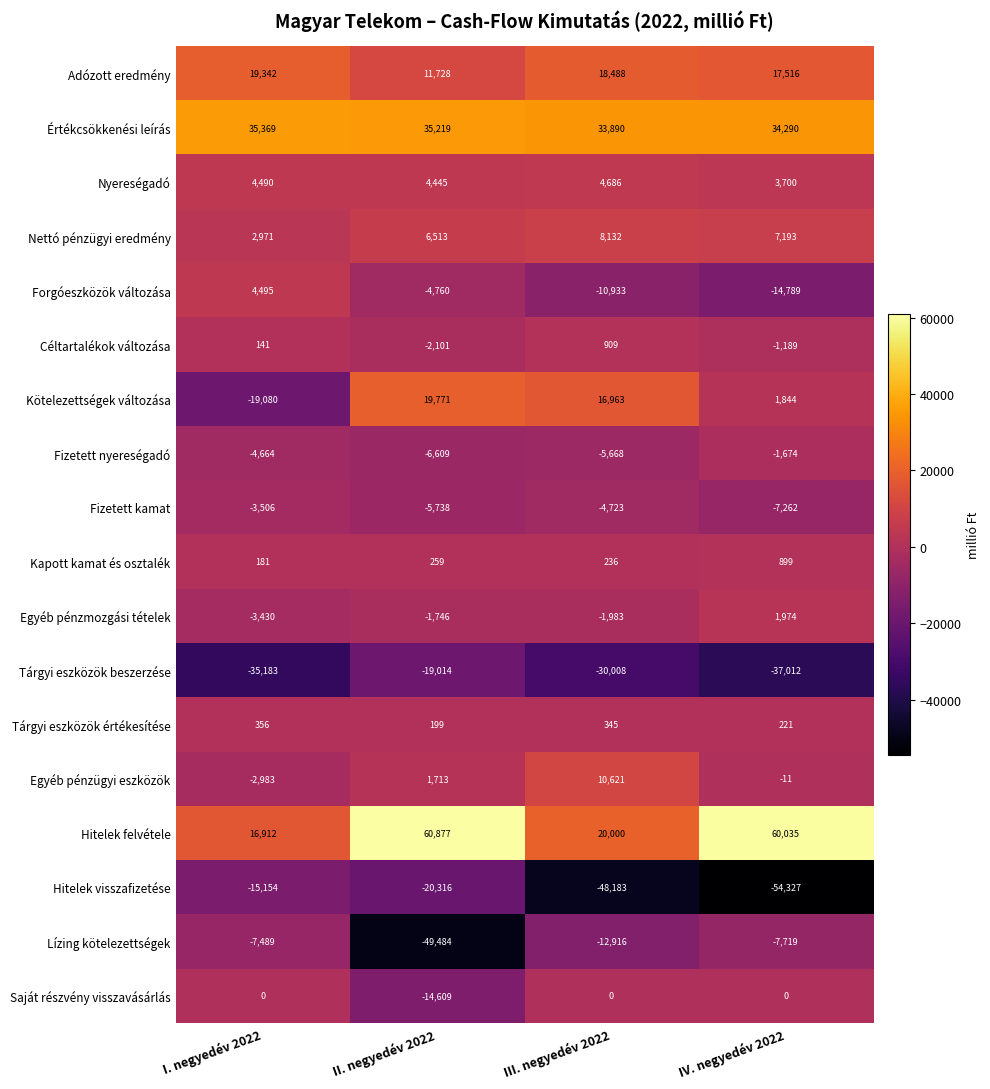

Is it true that Értékcsökkenési leírás equals 45119 at III. negyedév 2022?

False